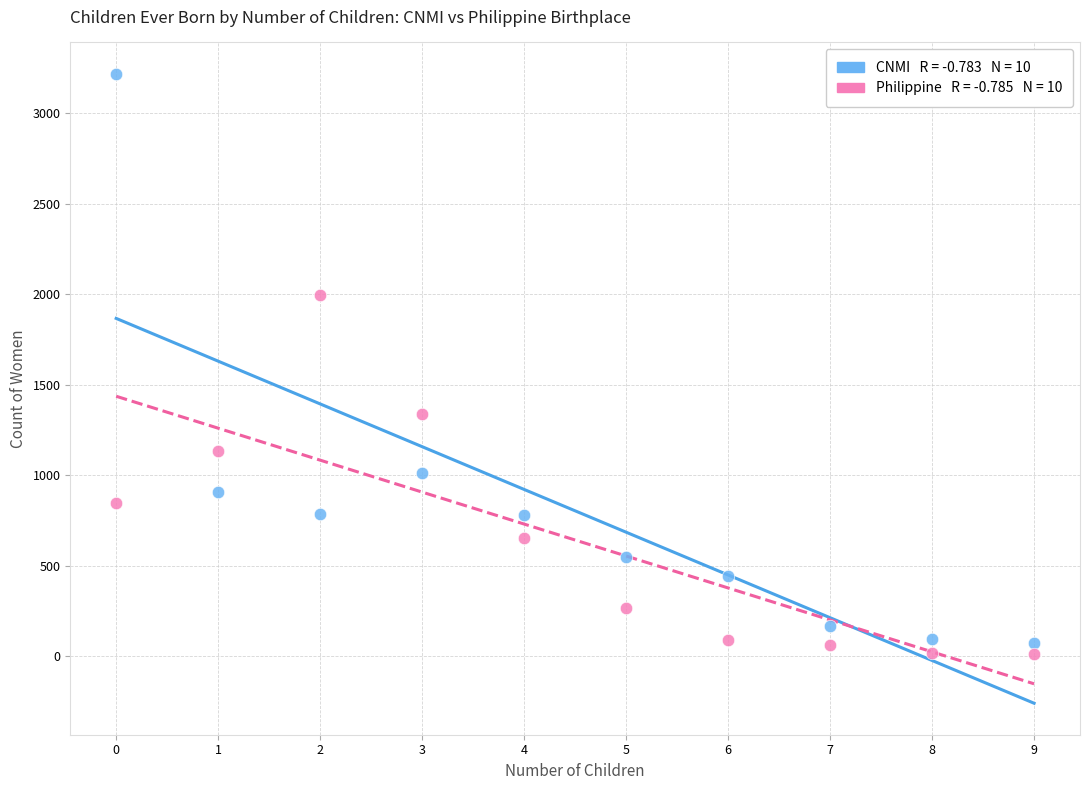

Across all series, what Y value is closest to 1614?

1338